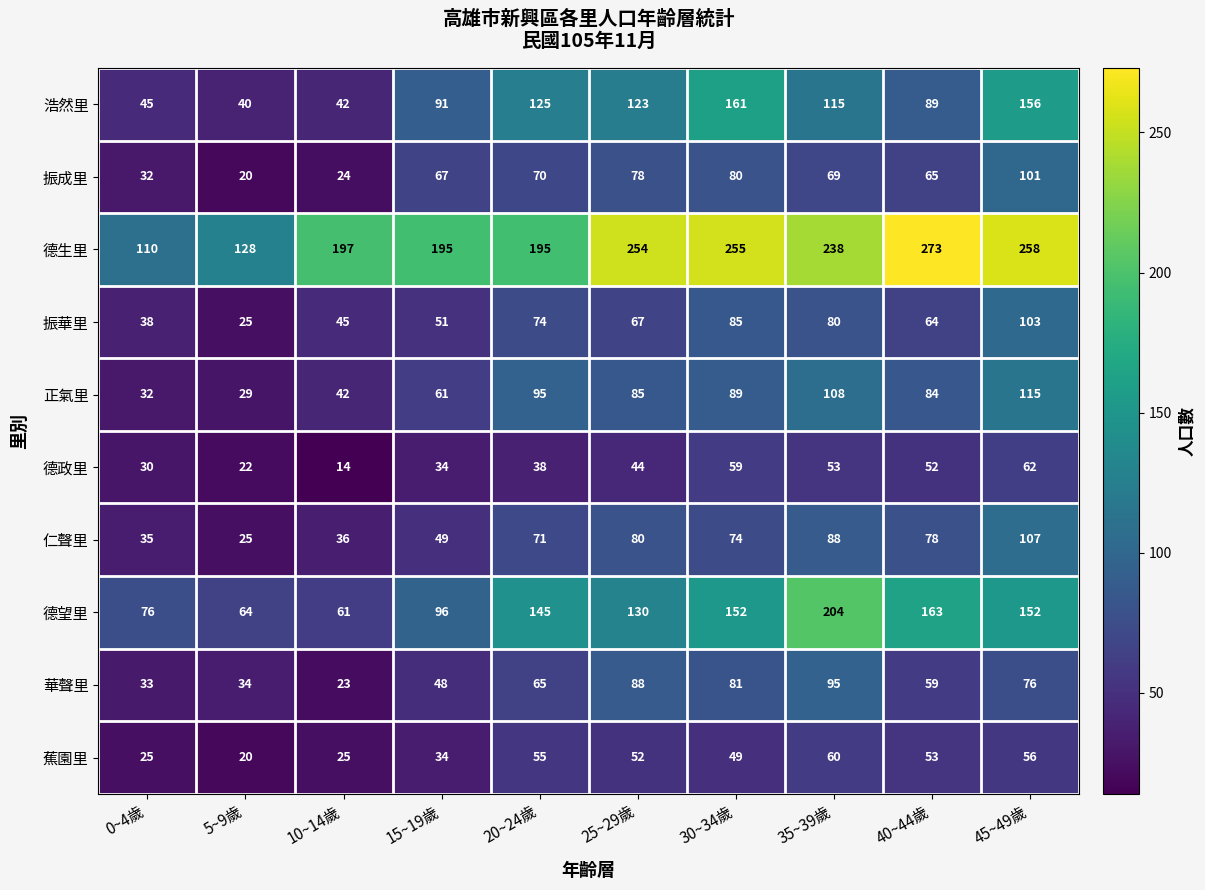

What is the minimum value shown in the chart?

14